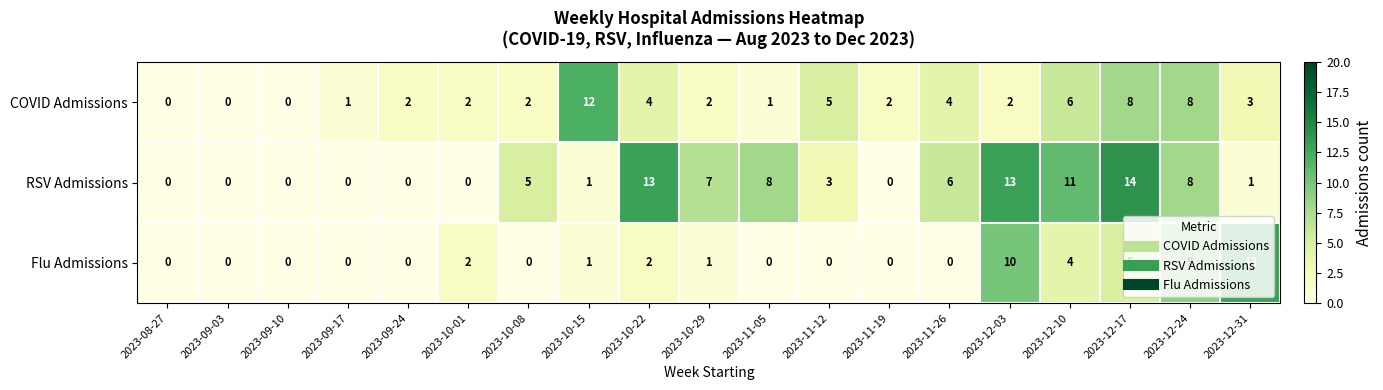

What is the spread (max minus min) of values at 2023-10-22?

11